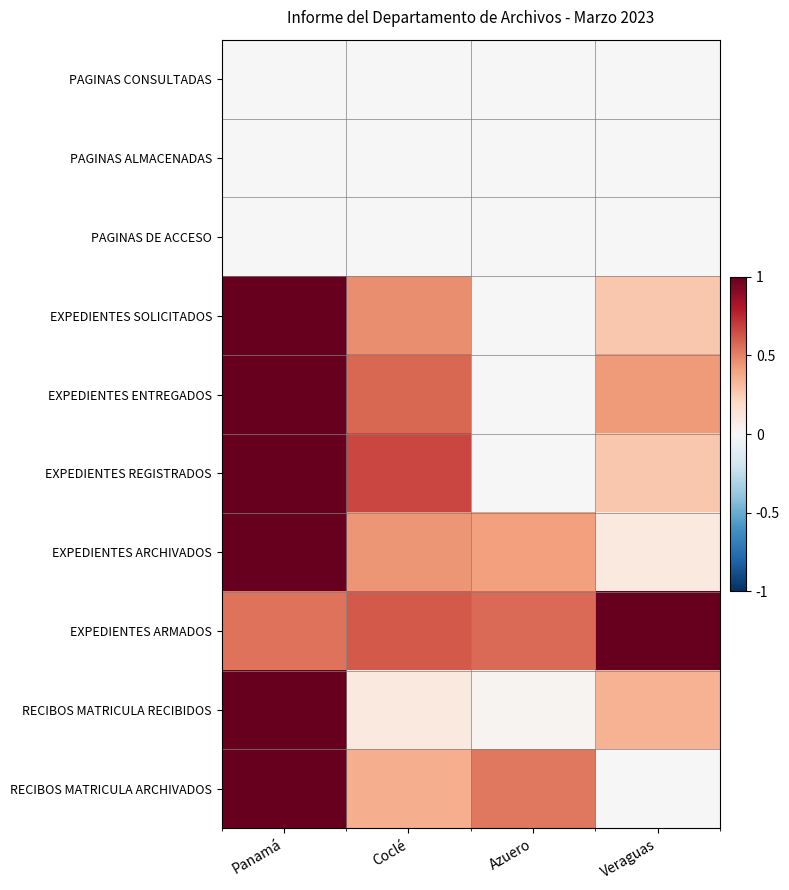

Which series changed the most between Panamá and Coclé?

RECIBOS MATRICULA RECIBIDOS